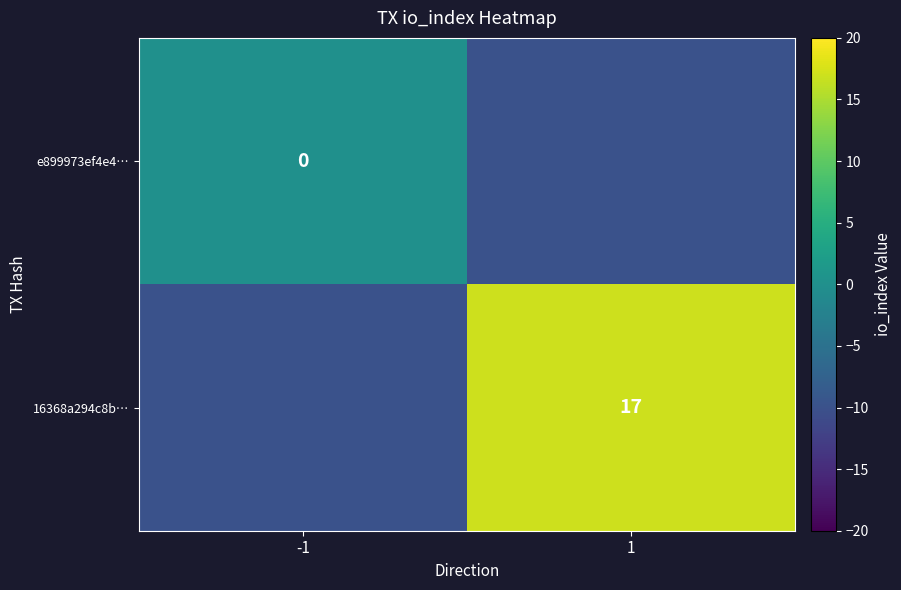

What is the smallest value displayed?

-10